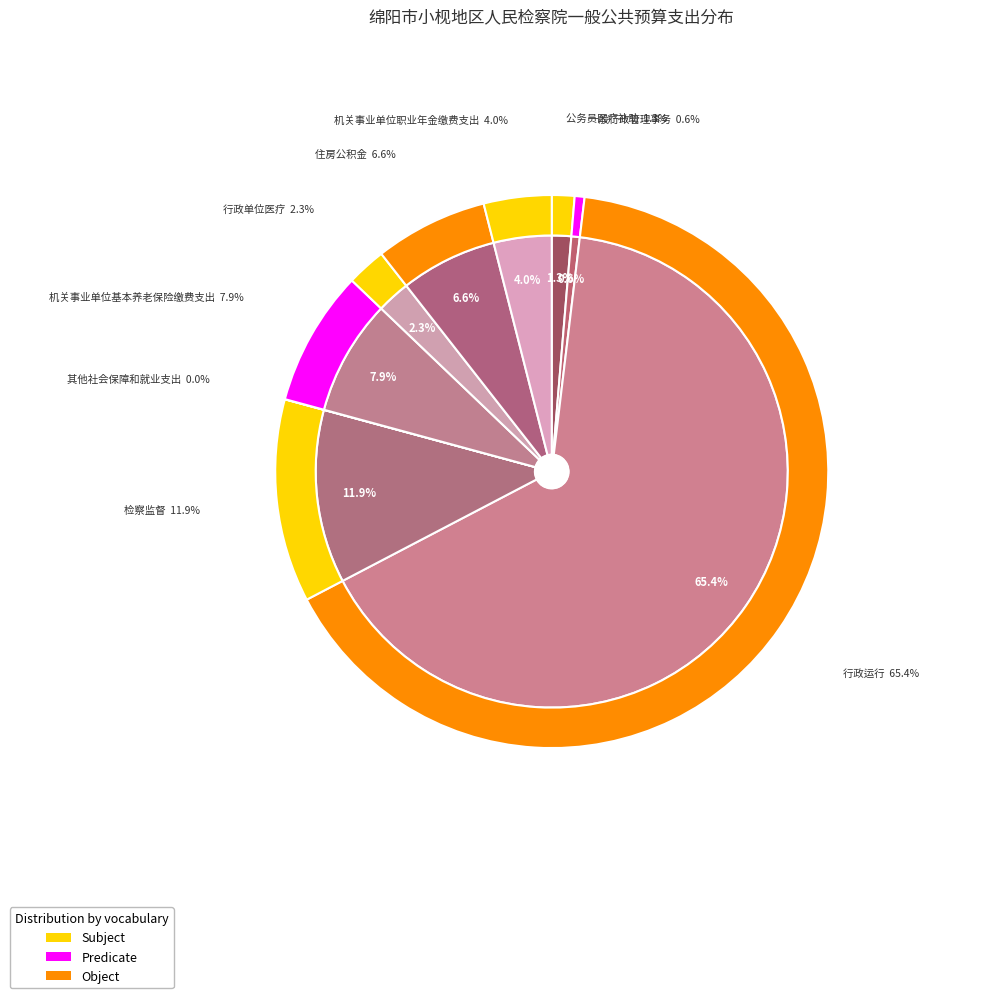

Combined, what portion of the pie is 机关事业单位职业年金缴费支出 and 住房公积金?

10.6%